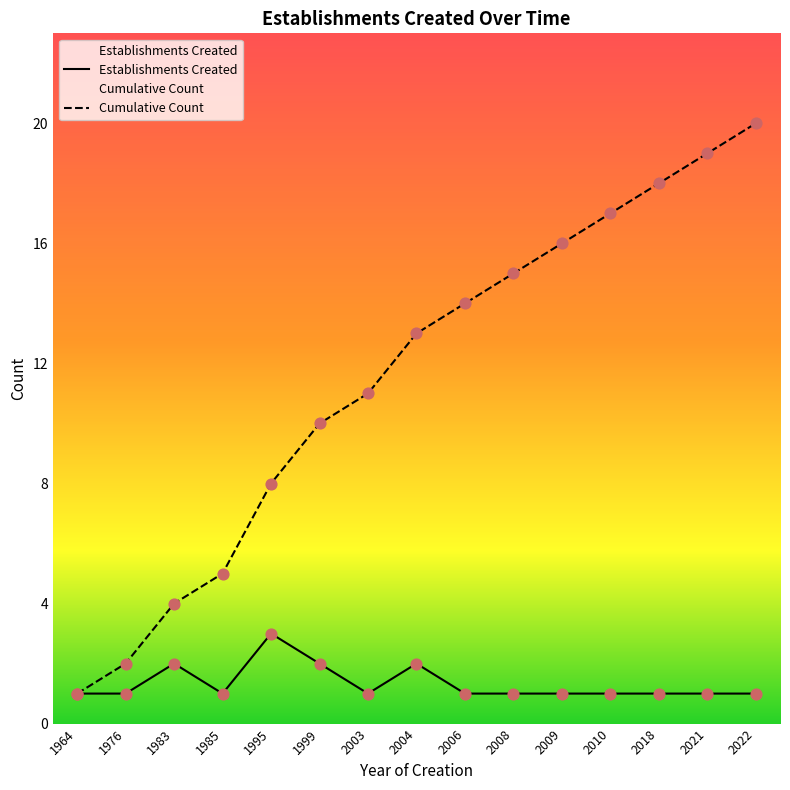

Is the value of Cumulative Count at 2009 greater than the value of Establishments Created at 1976?

Yes